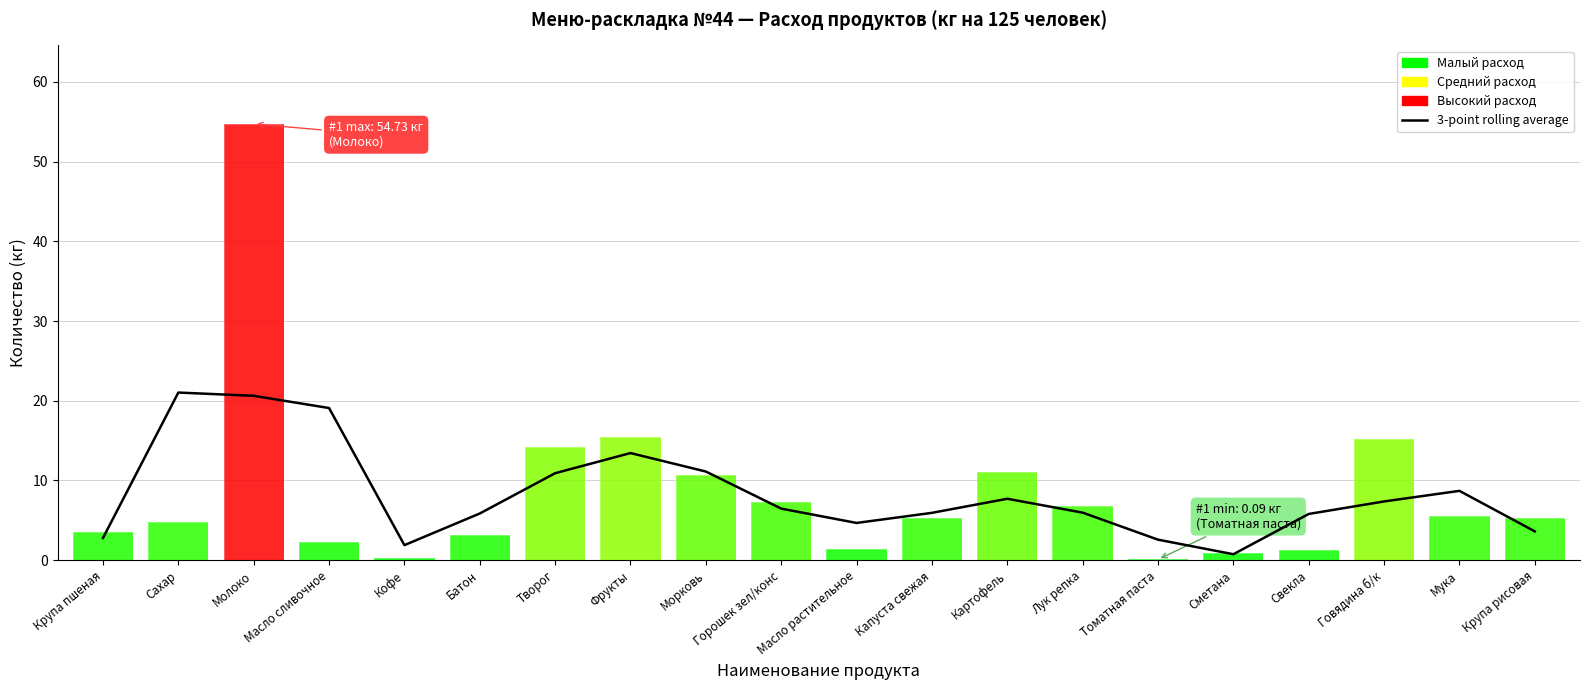

The value at Томатная паста is 3.5. True or false?

False